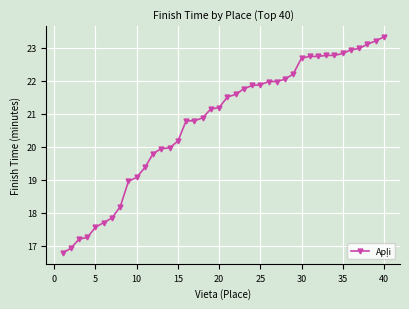

What is the minimum value shown in the chart?

16.8